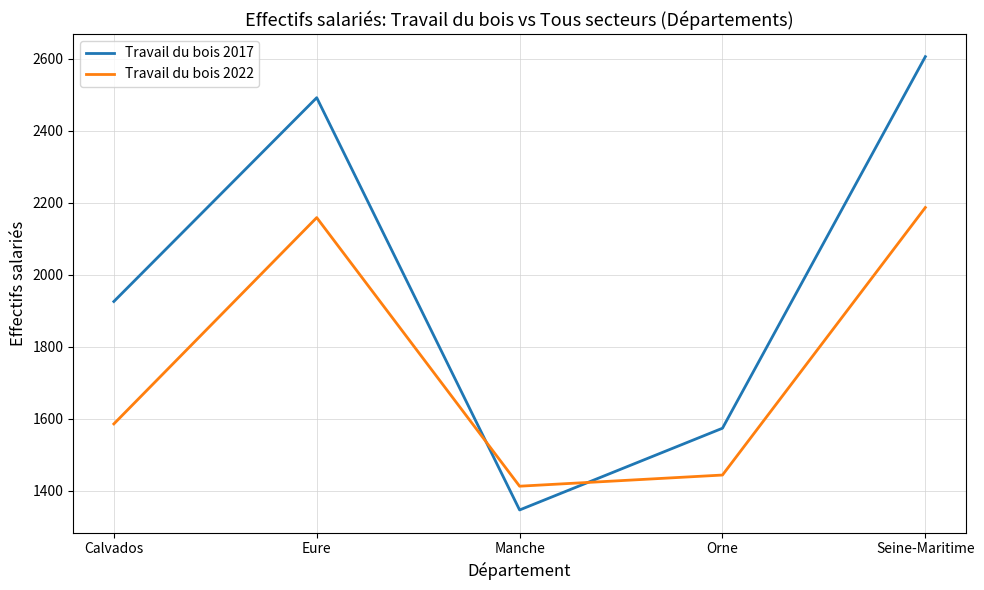

At how many categories does at least one series exceed 2369?

2